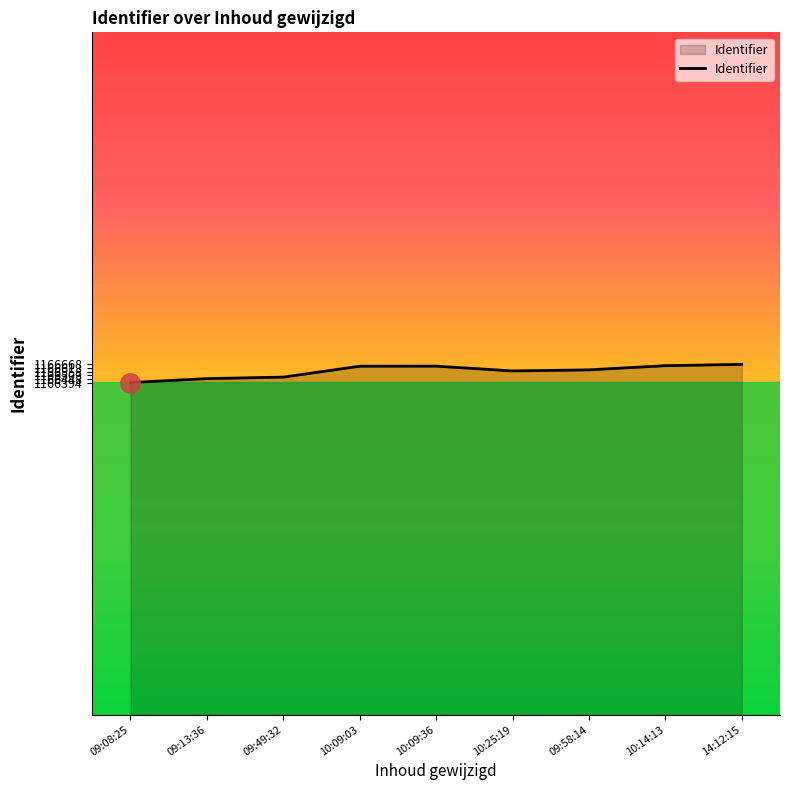

What is the smallest value displayed?

1166394